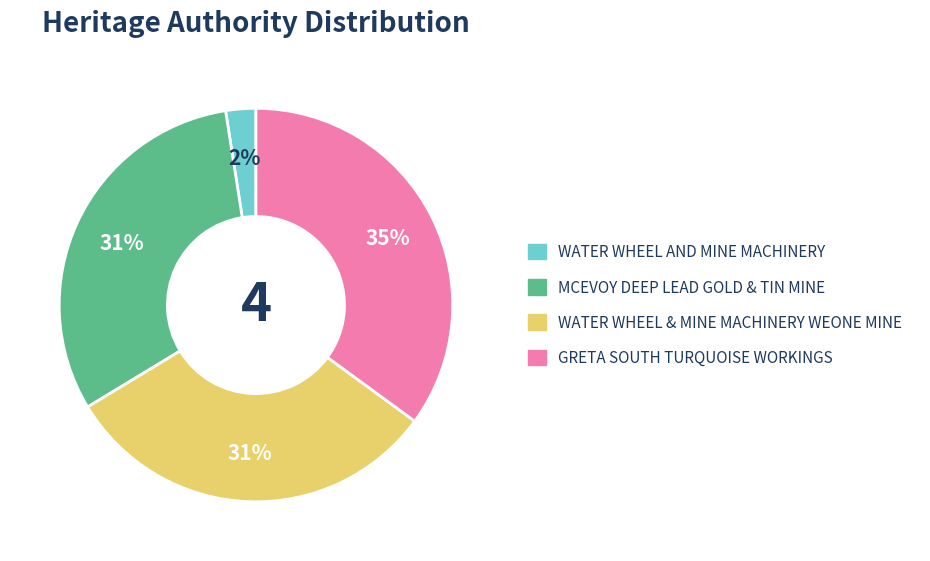

To the nearest percent, what portion does MCEVOY DEEP LEAD GOLD & TIN MINE represent?

31%